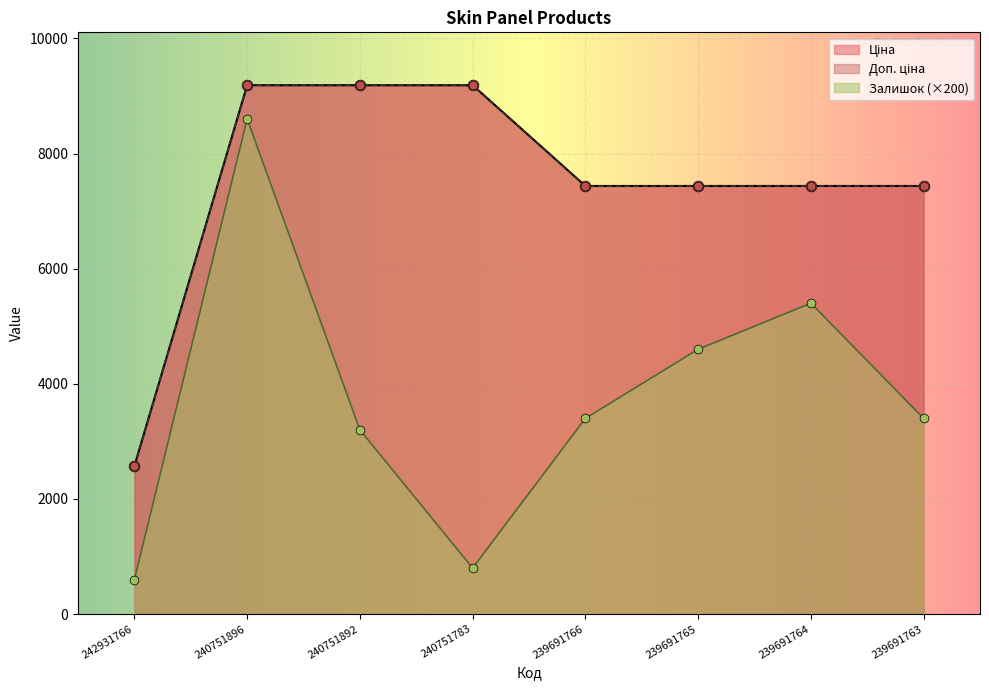

Is the value of Доп. ціна at 240751892 greater than the value of Залишок at 239691763?

Yes